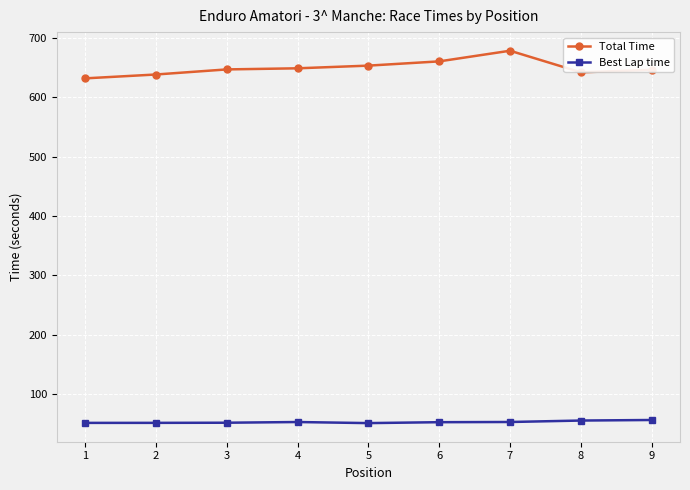

What is the minimum value shown in the chart?

51.2